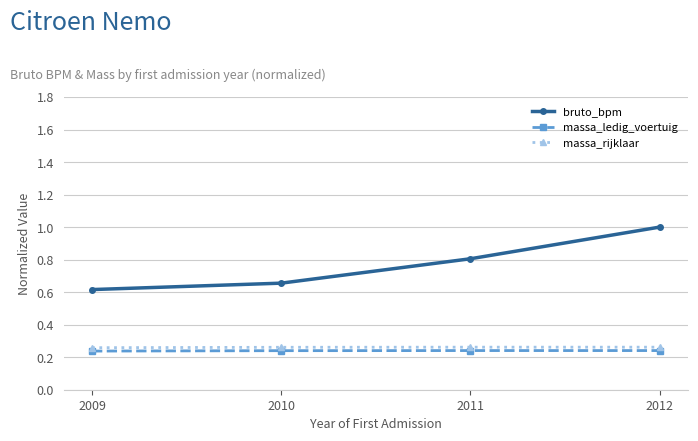

What is the greatest value displayed?

1.0